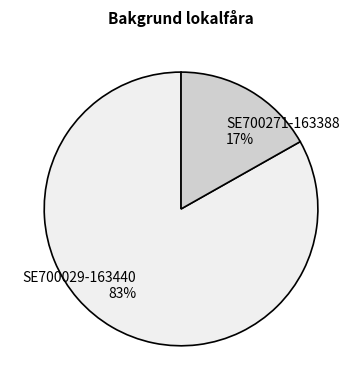

To the nearest percent, what portion does SE700029-163440 represent?

83%